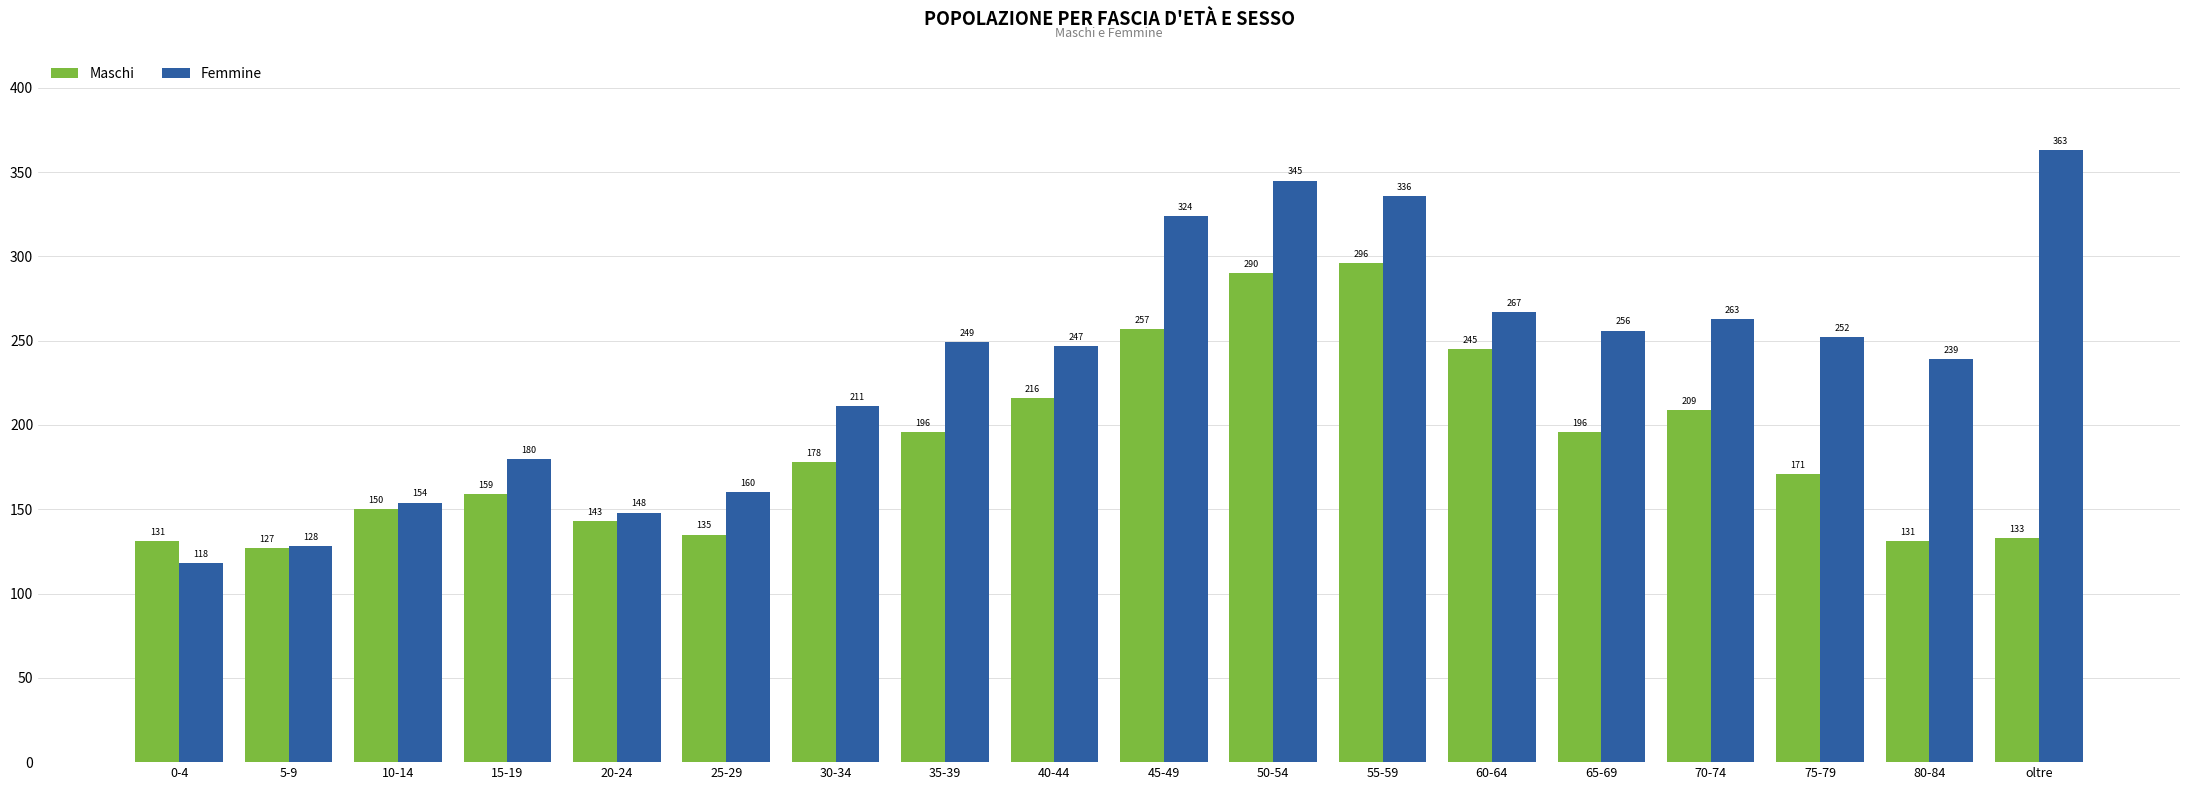

How many data points does each series have?

18